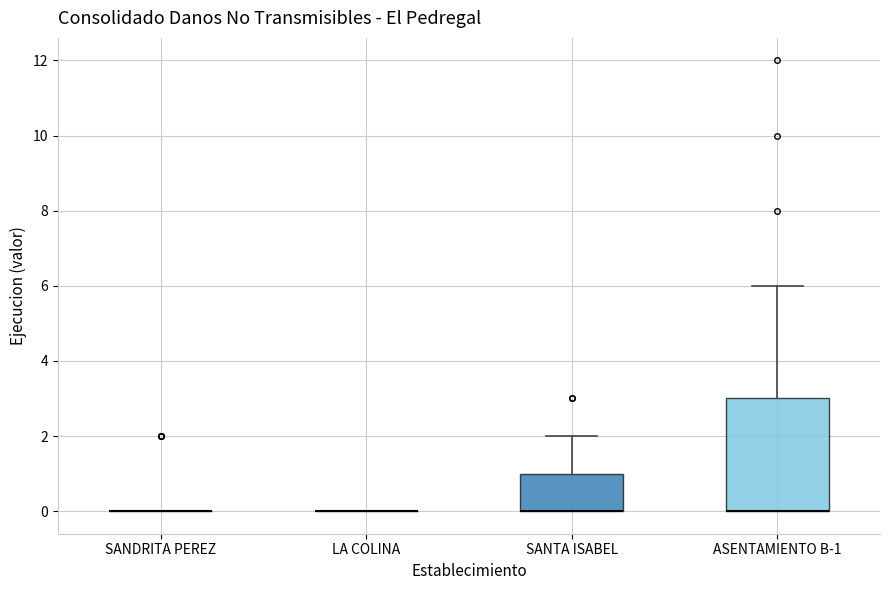

Reading left to right, read every box against the y-axis: the position of its median line, the range the box covers, and the ends of its whiskers. The values are not printed on the chart, so give them approximately, as read against the axis.

SANDRITA PEREZ: box collapsed to a line at 0, whiskers 0 to 0
LA COLINA: box collapsed to a line at 0, whiskers 0 to 0
SANTA ISABEL: median 0 (drawn on the box's lower edge), box 0 to 1, whiskers 0 to 2
ASENTAMIENTO B-1: median 0 (drawn on the box's lower edge), box 0 to 3, whiskers 0 to 6